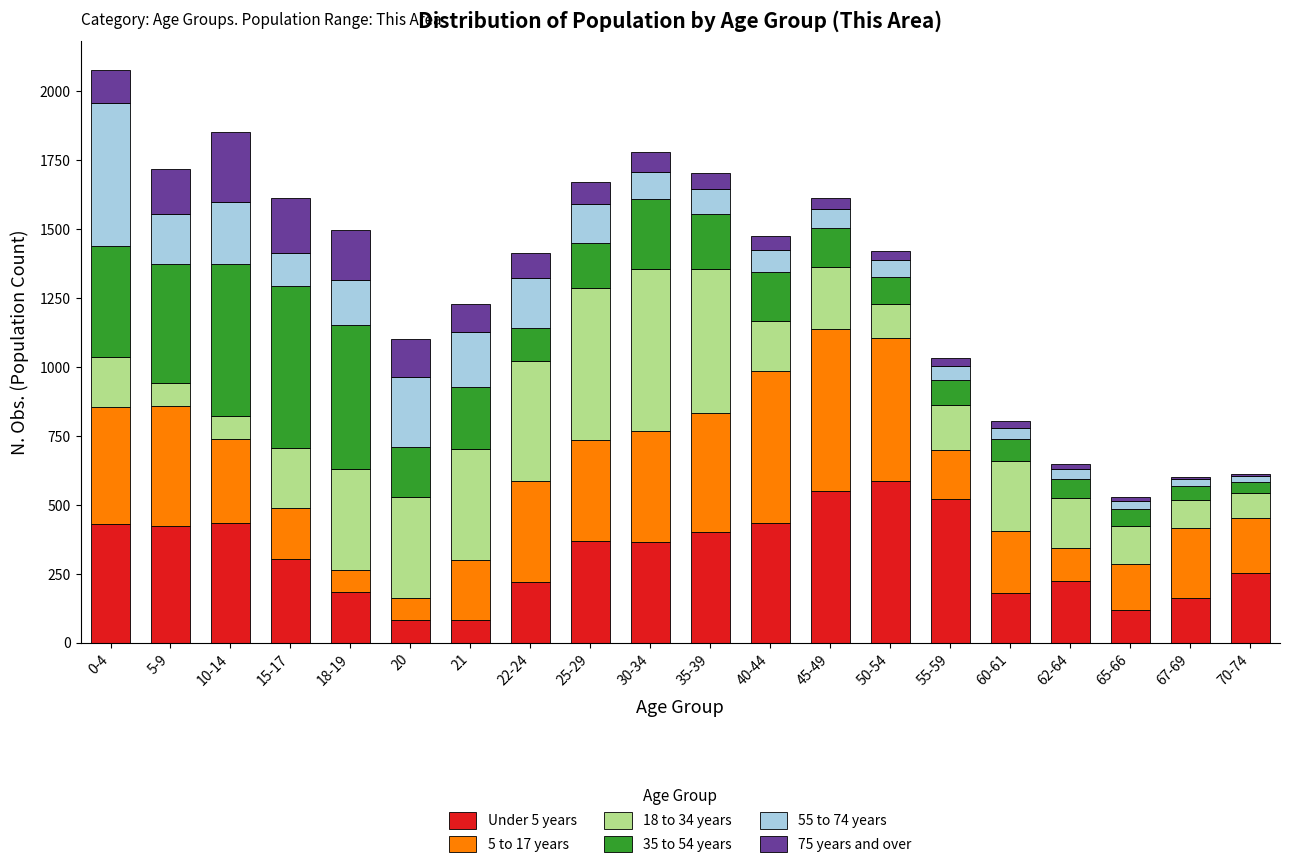

The value of Under 5 years at 55-59 is 362. True or false?

False